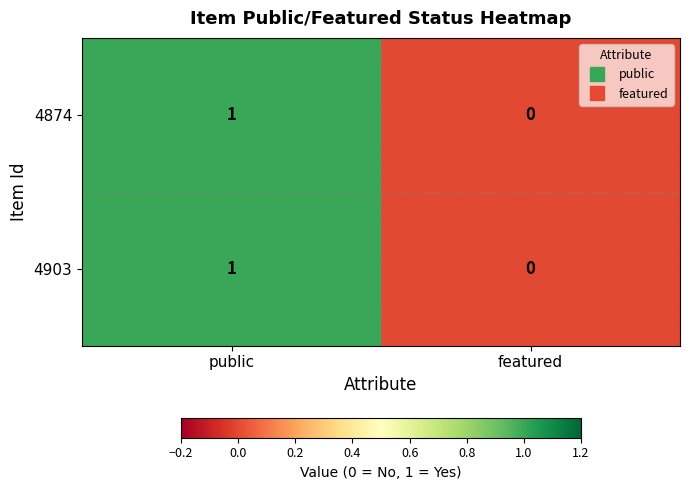

List the labels in order of 4874 value, smallest first.

featured, public